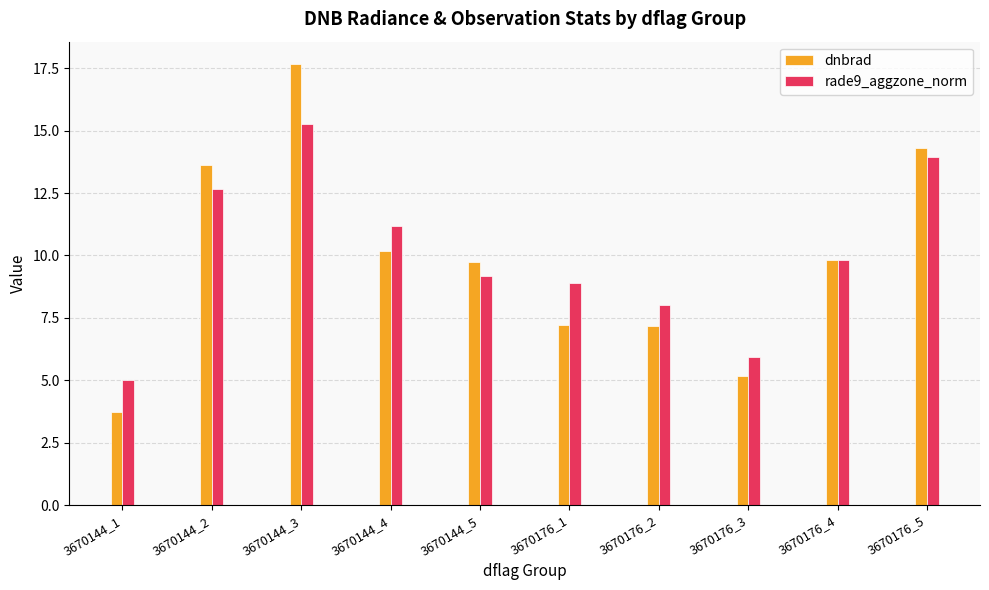

Which series has the largest range (max minus min)?

dnbrad